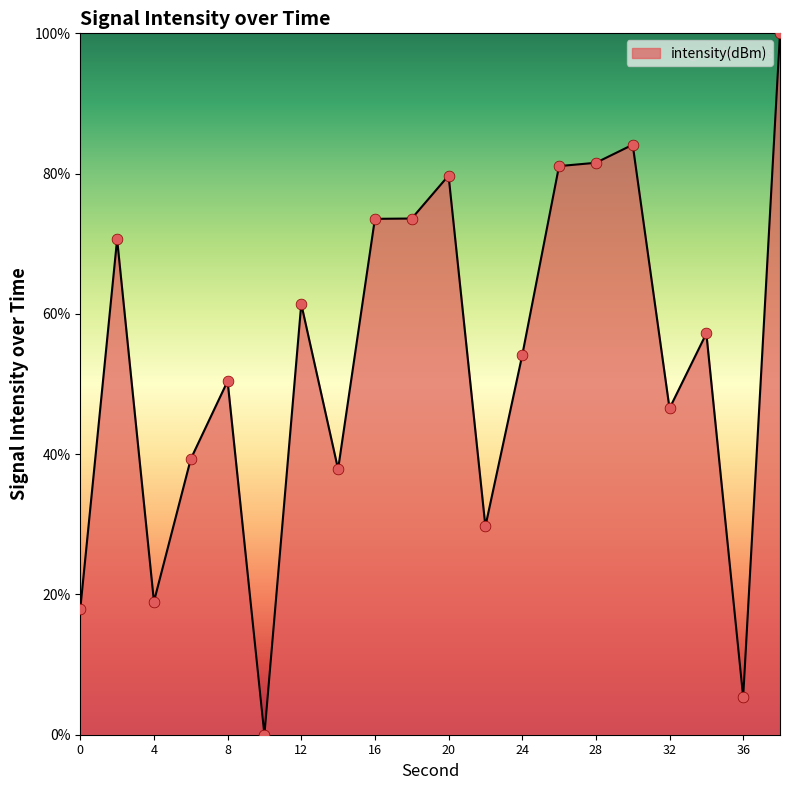

What is the maximum value shown in the chart?

100.0